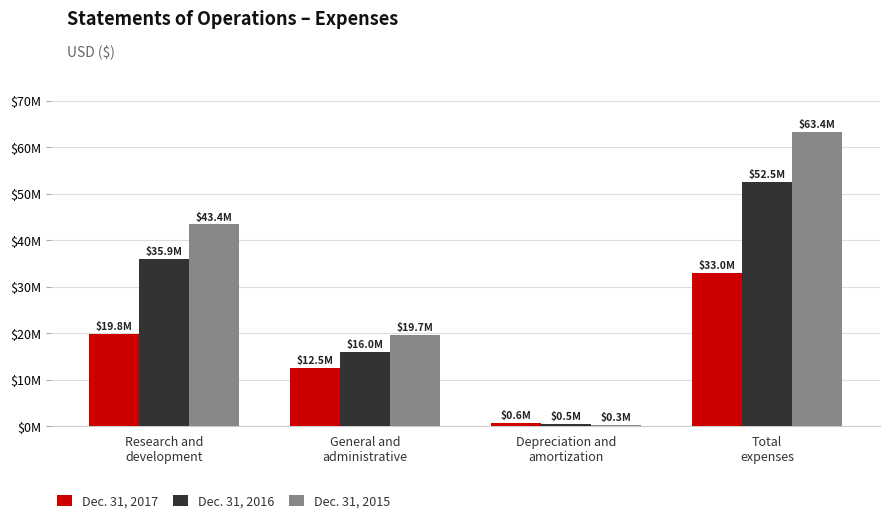

Are the bars horizontal?

No